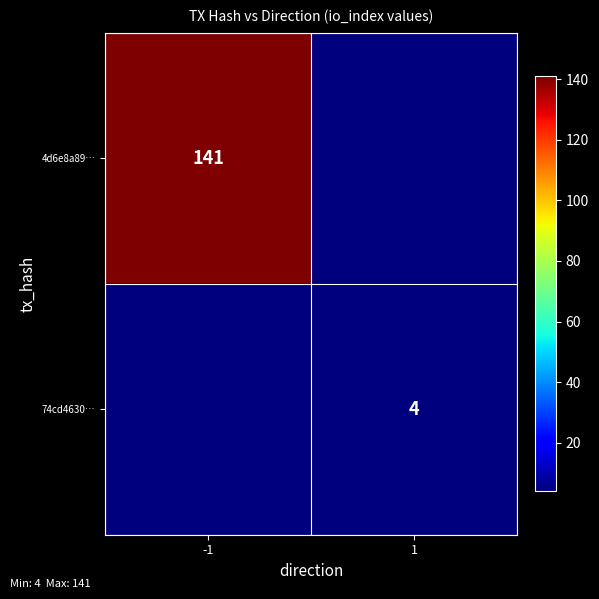

What is the difference between the highest and lowest values at 1?

4